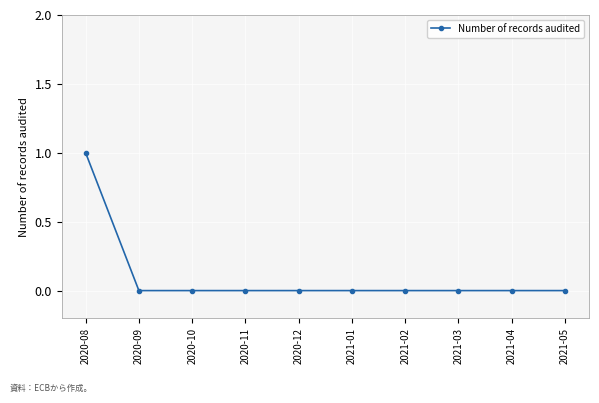

Reading right to left, transcribe all the data shown in this chart.

0	0	0	0	0	0	0	0	0	1